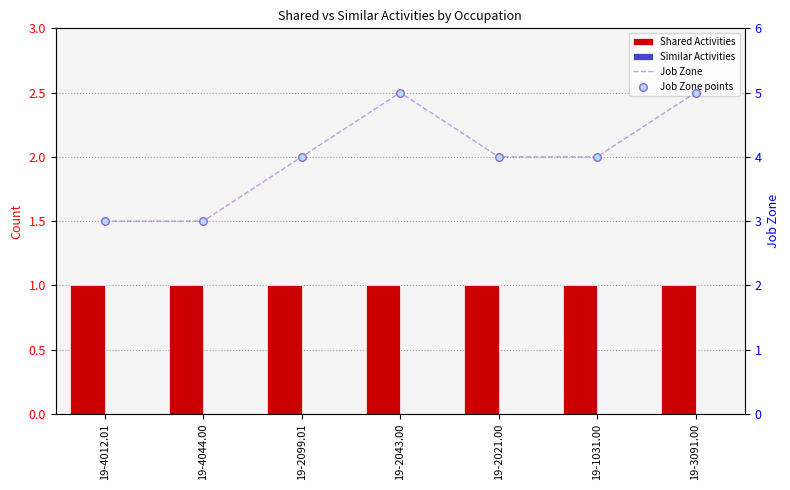

Which series has the largest total across all categories?

Job Zone